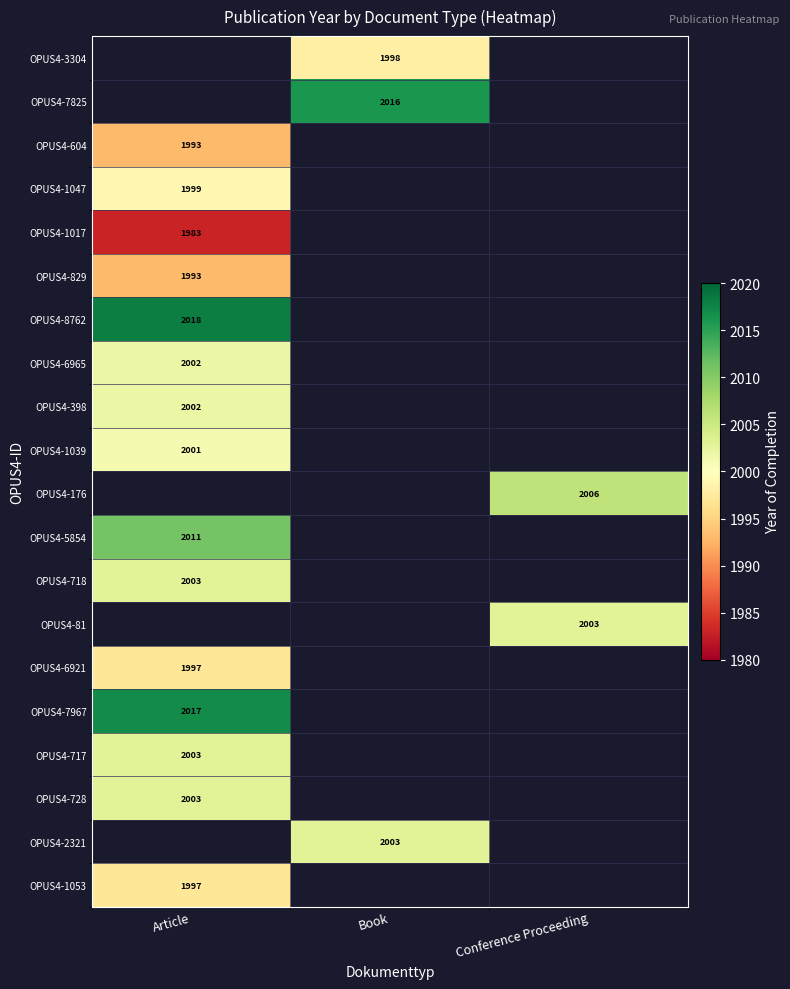

True or false: OPUS4-1039 has a value of 2778 at Article.

False